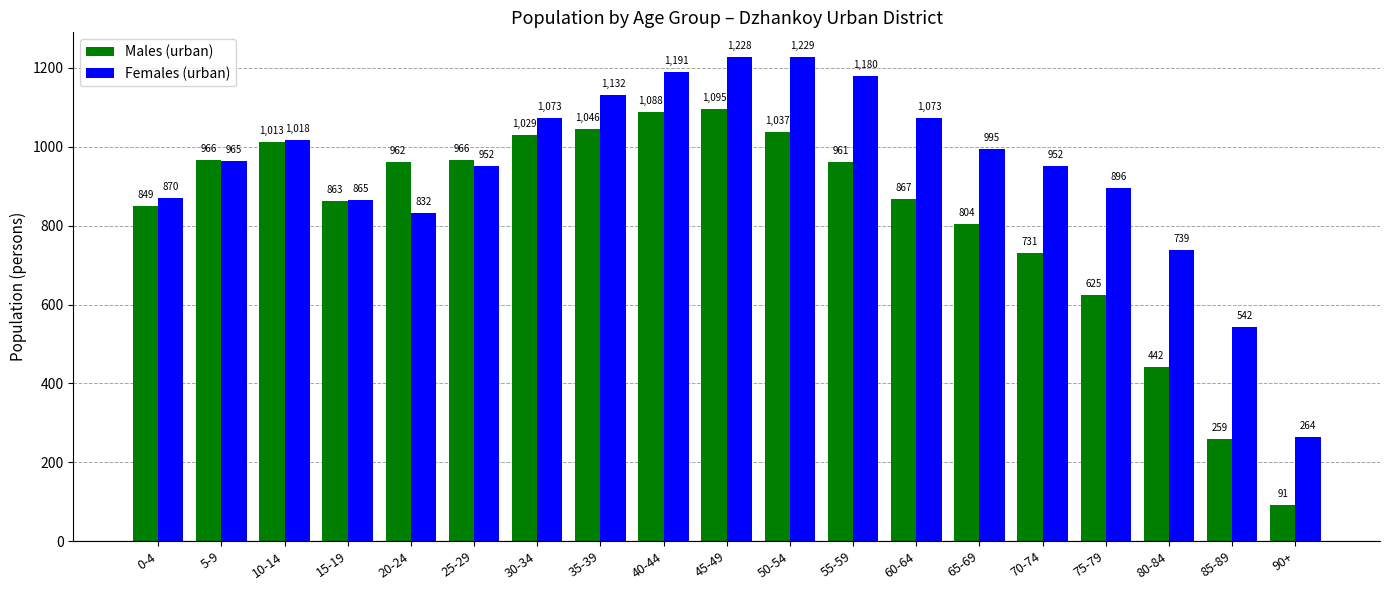

How many values in the Males (urban) series are below 961?

9